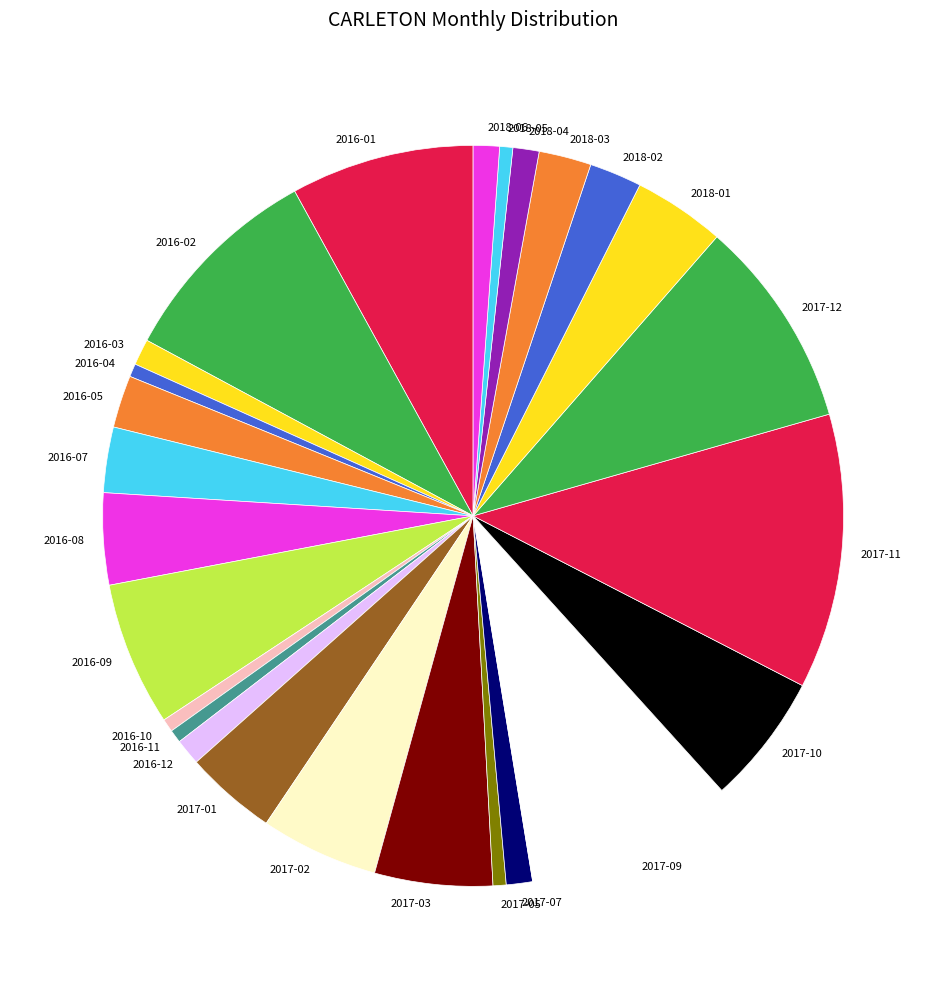

Does 2017-09 represent more than half of the total?

No